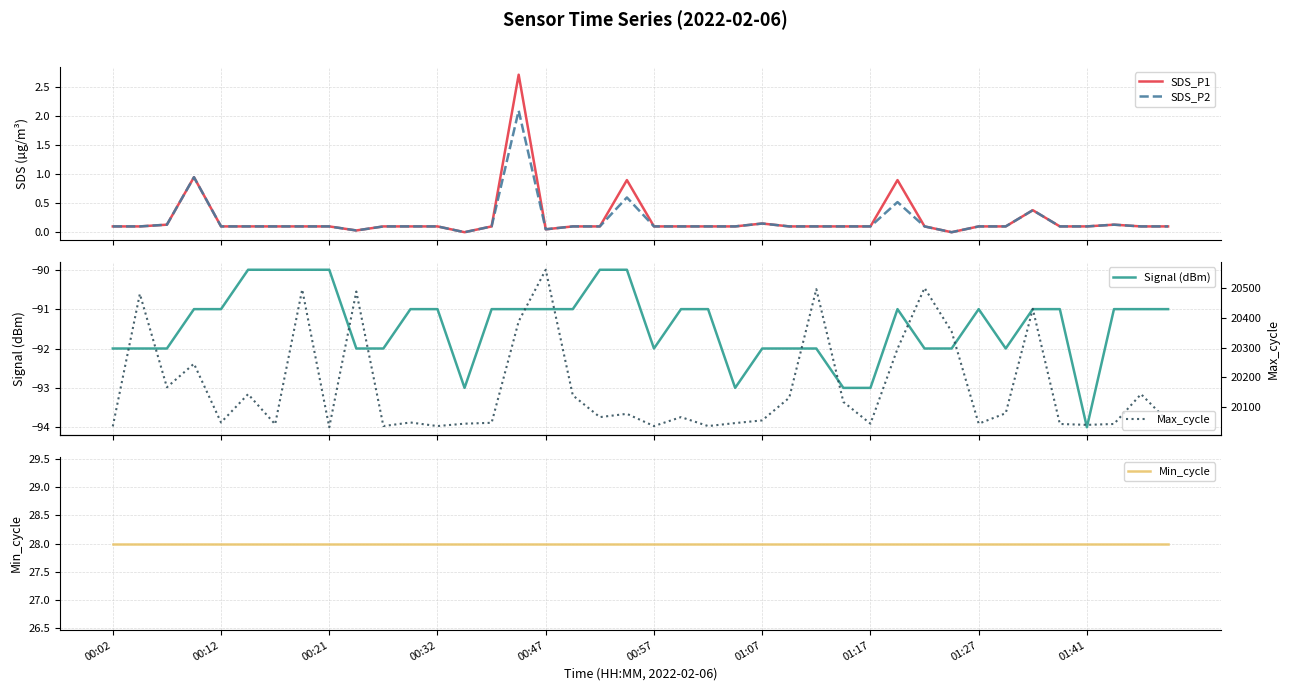

What is the sum of all Signal (dBm) values?

-3657.0